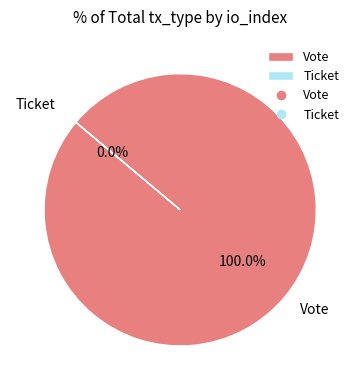

Which slice represents more than half of the pie?

Vote